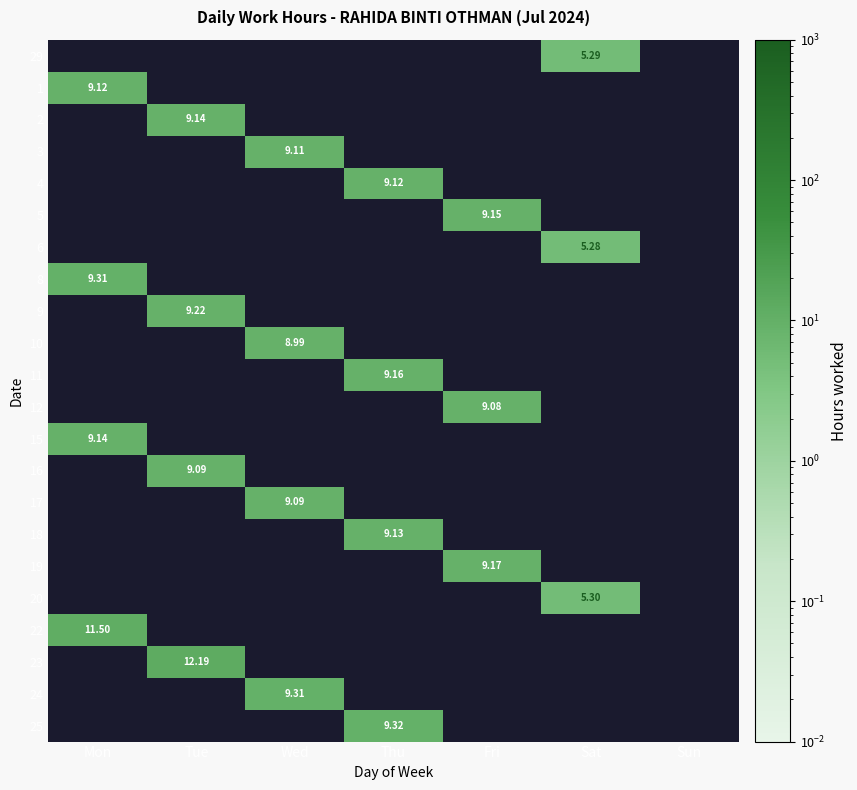

Rank the series at Sun from highest to lowest value.

29, 1, 2, 3, 4, 5, 6, 8, 9, 10, 11, 12, 15, 16, 17, 18, 19, 20, 22, 23, 24, 25